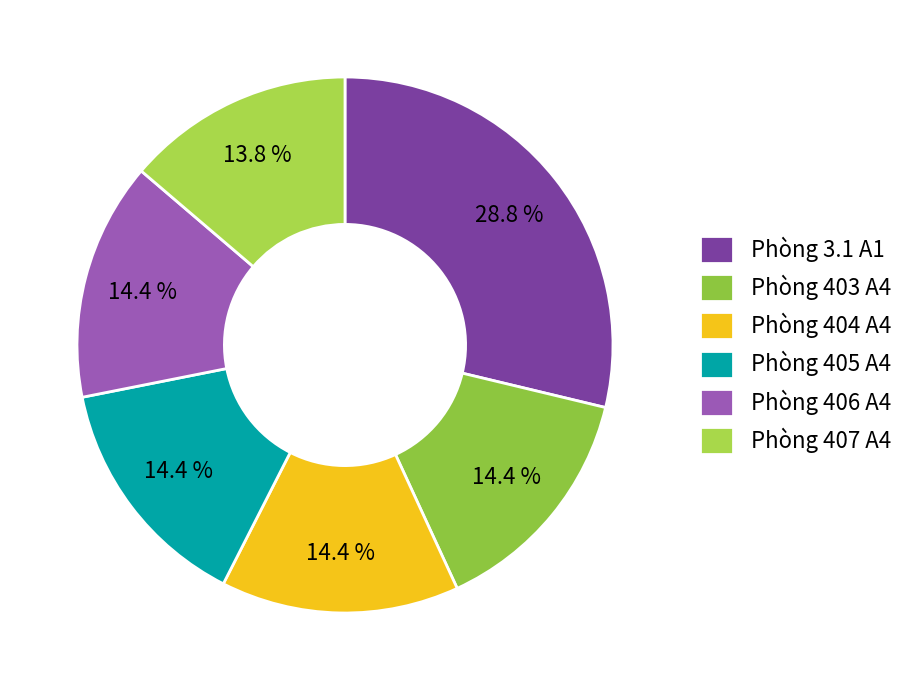

To the nearest percent, what percentage of the pie is Phòng 407 A4?

14%